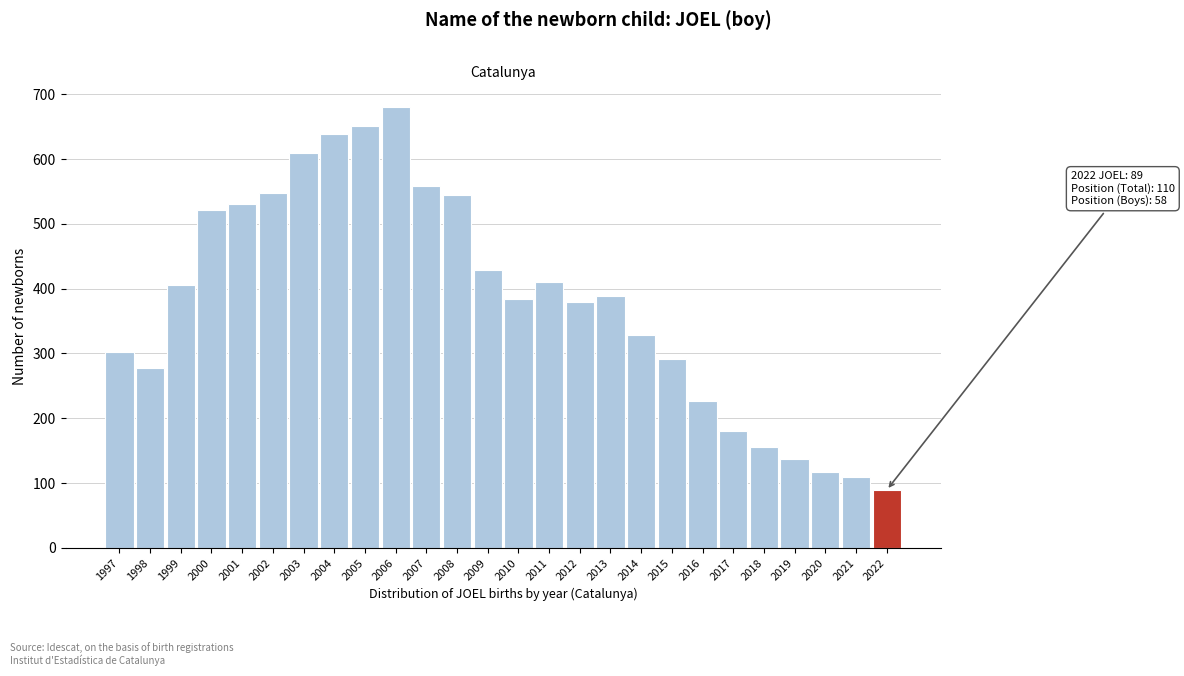

What is the value of the 24th bar from the left?

117